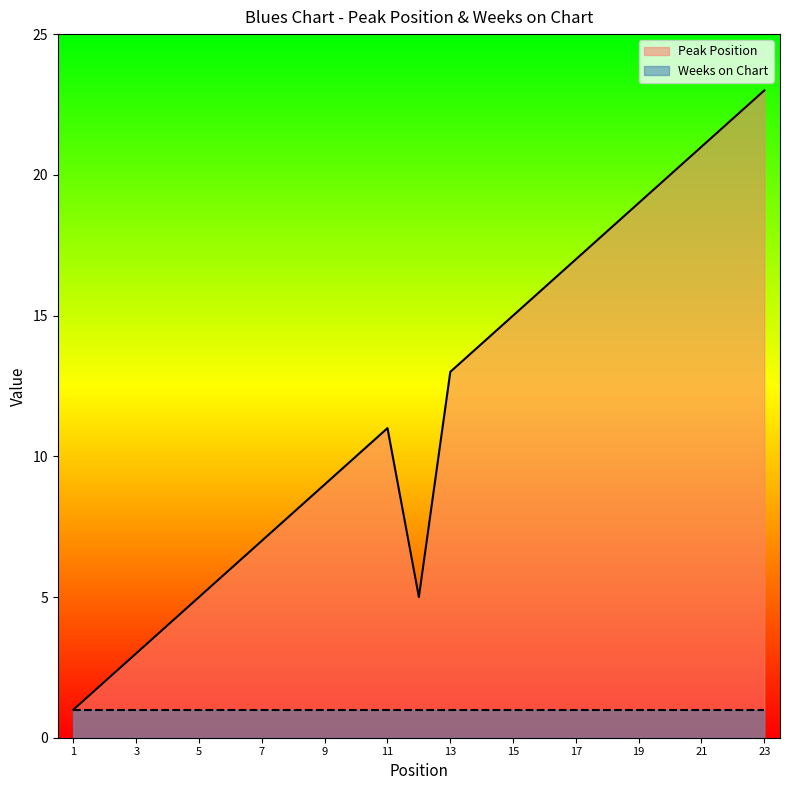

How many values are below 11?

11